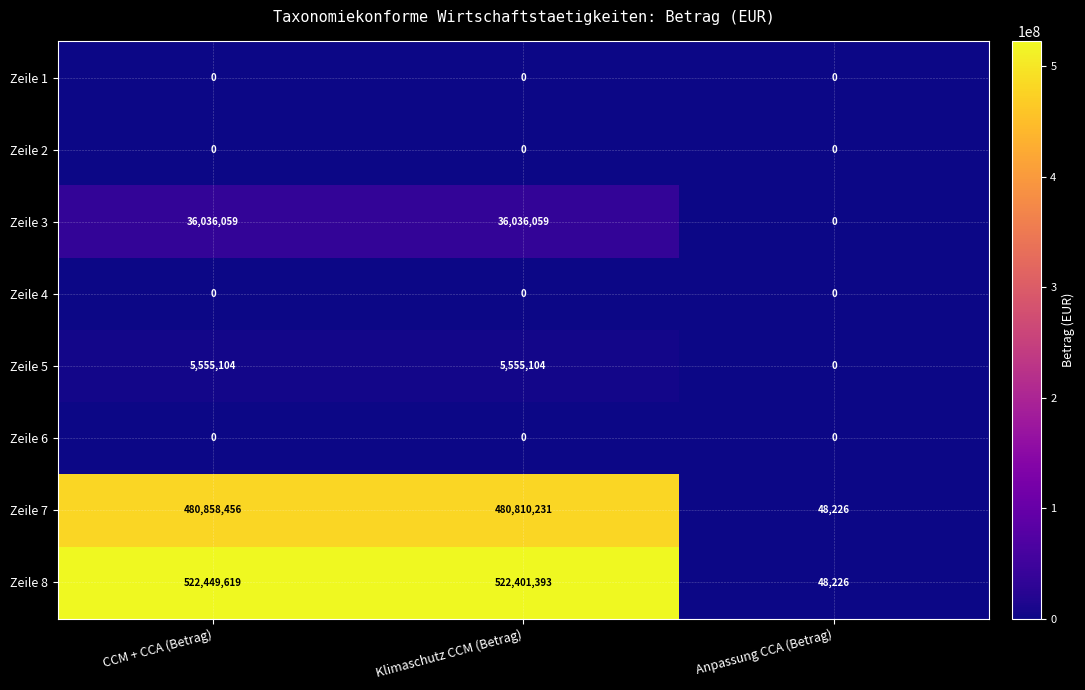

Which series has the widest spread of values?

Zeile 8